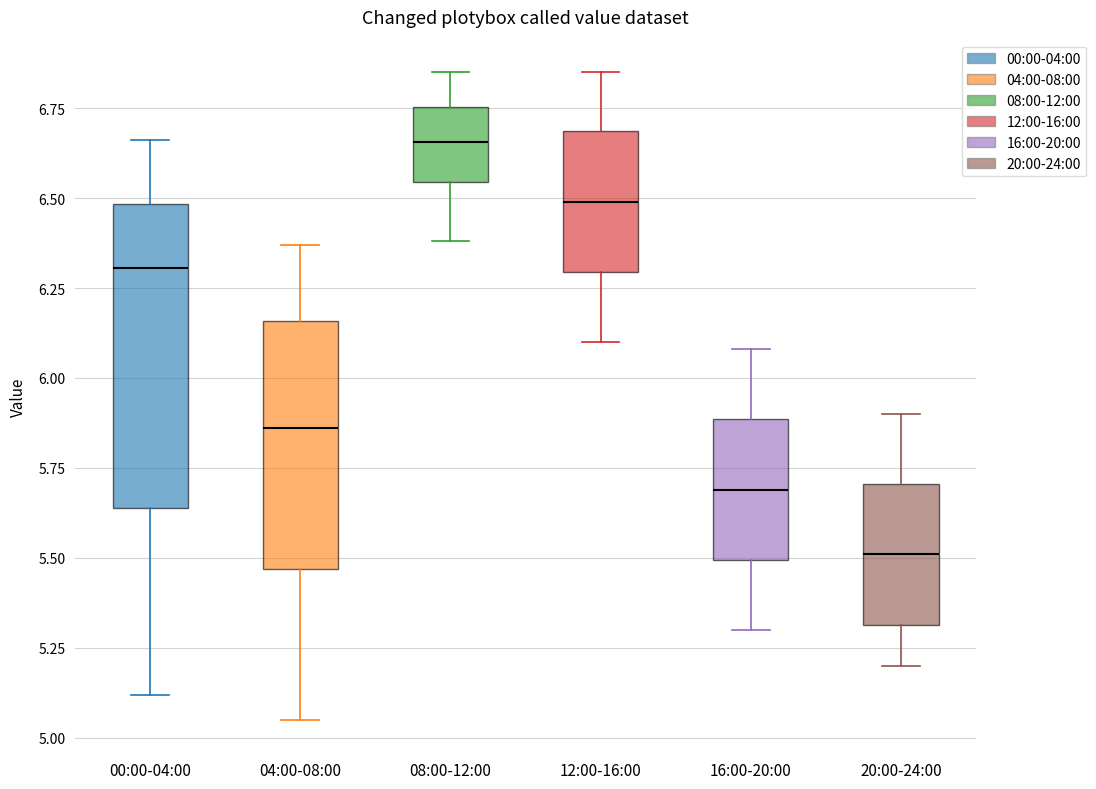

Where does the lower whisker of the box for 16:00-20:00 end on the y-axis? The values are not printed on the chart, so give them approximately, as read against the axis.

5.30